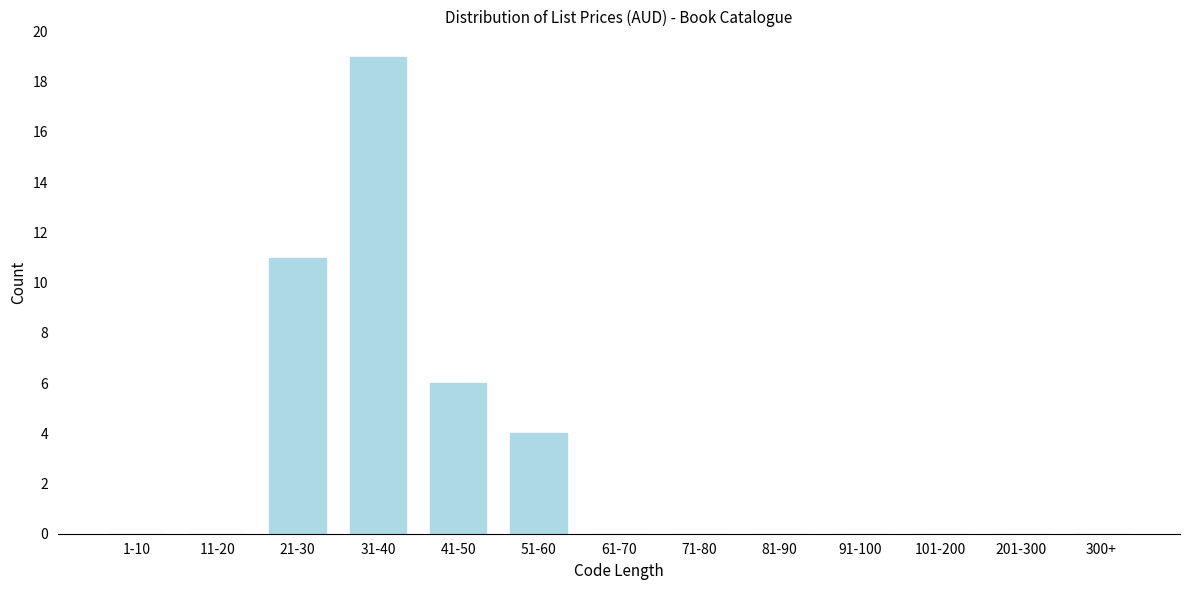

Reading right to left, list all the values displayed in this chart.

300+=0	201-300=0	101-200=0	91-100=0	81-90=0	71-80=0	61-70=0	51-60=4	41-50=6	31-40=19	21-30=11	11-20=0	1-10=0